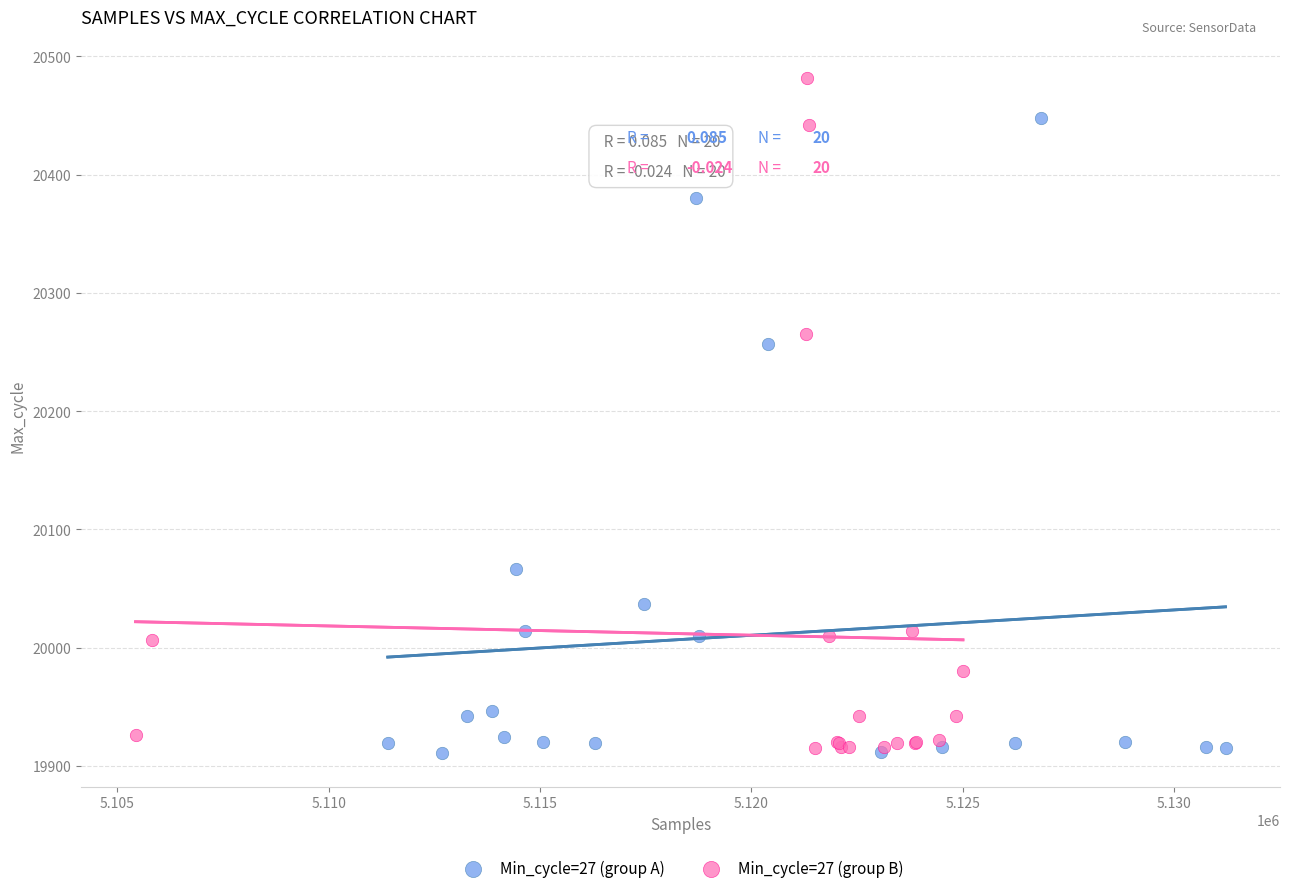

Which series reaches the maximum Y coordinate?

Min_cycle=27 (group B)